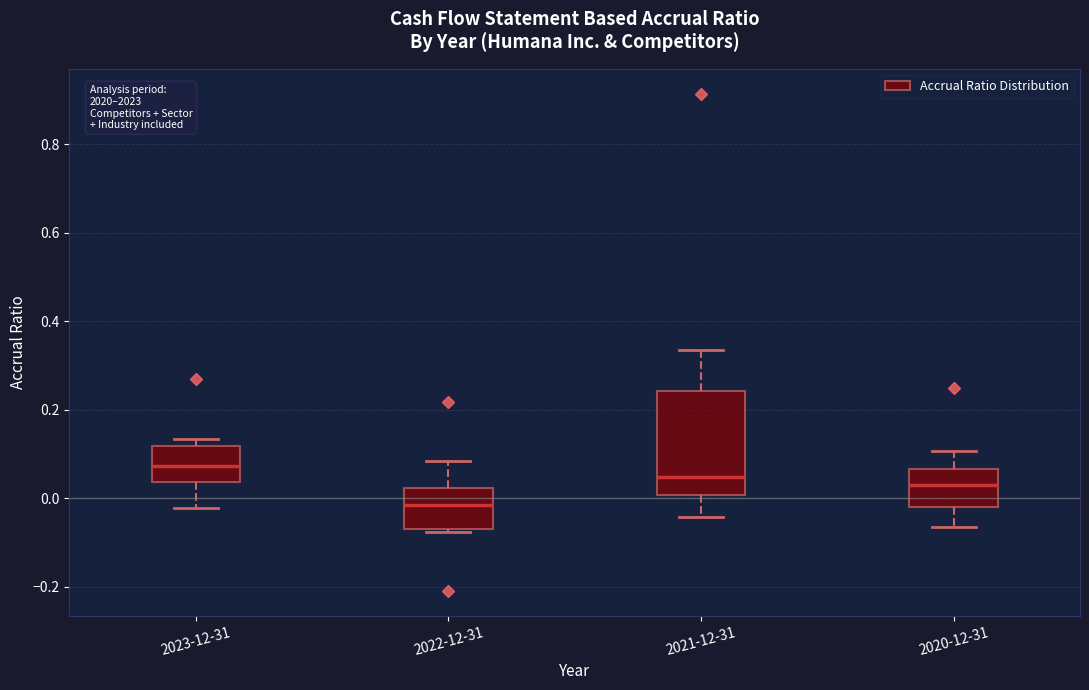

Which box has the lowest median line?

2022-12-31